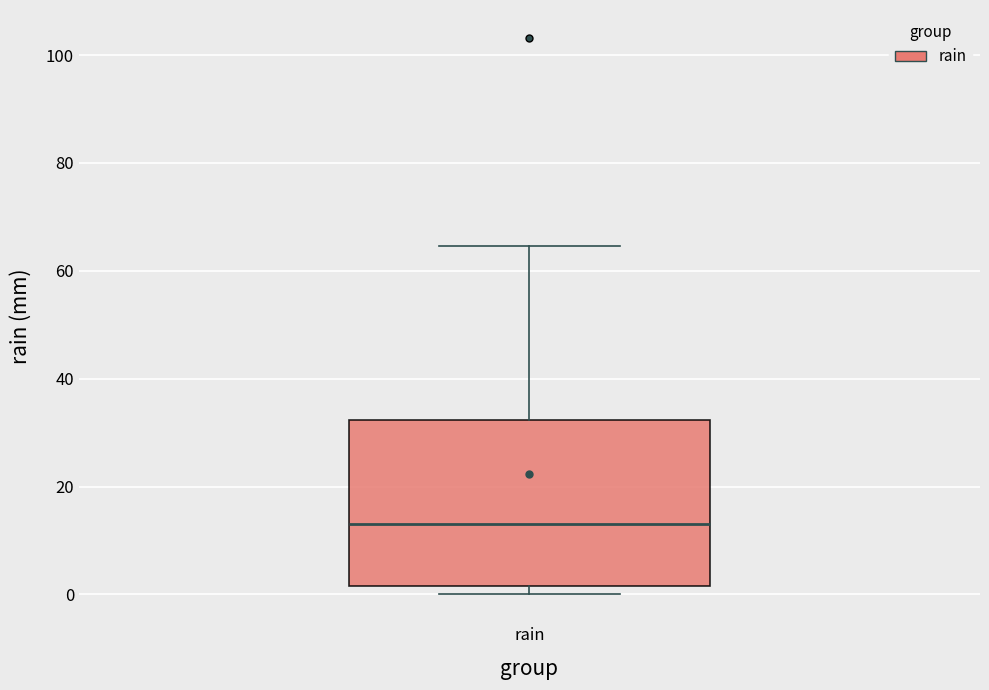

Where does the upper whisker of the box for rain end on the y-axis? The values are not printed on the chart, so give them approximately, as read against the axis.

64